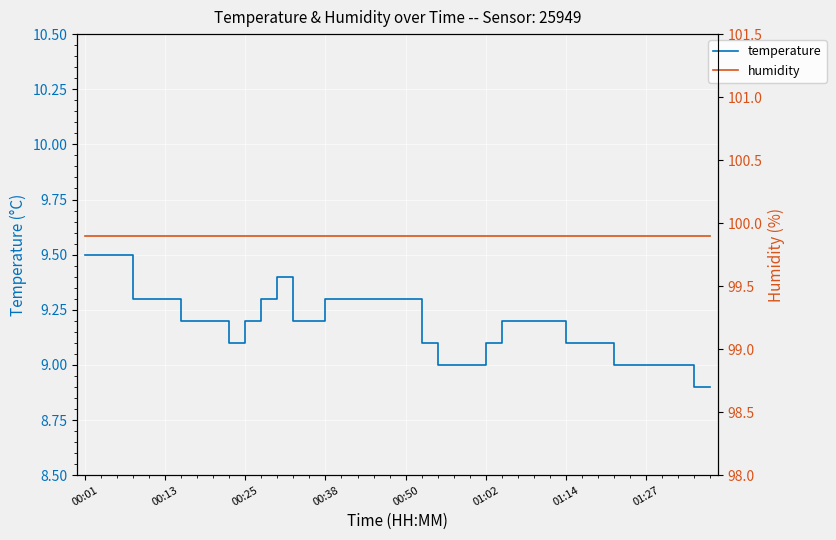

Rank the series by their maximum value, from lowest to highest.

temperature, humidity